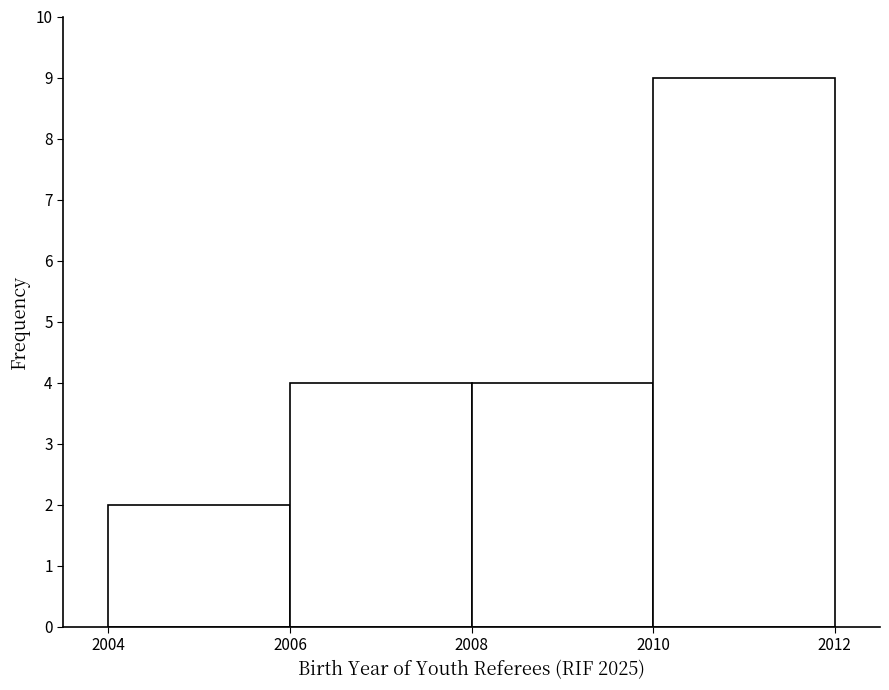

Reading left to right, transcribe this chart: for each bar, give the range it covers on the x-axis and its height. The values are not printed on the chart, so give them approximately, as read against the axis.

2004 to 2006: 2
2006 to 2008: 4
2008 to 2010: 4
2010 to 2012: 9